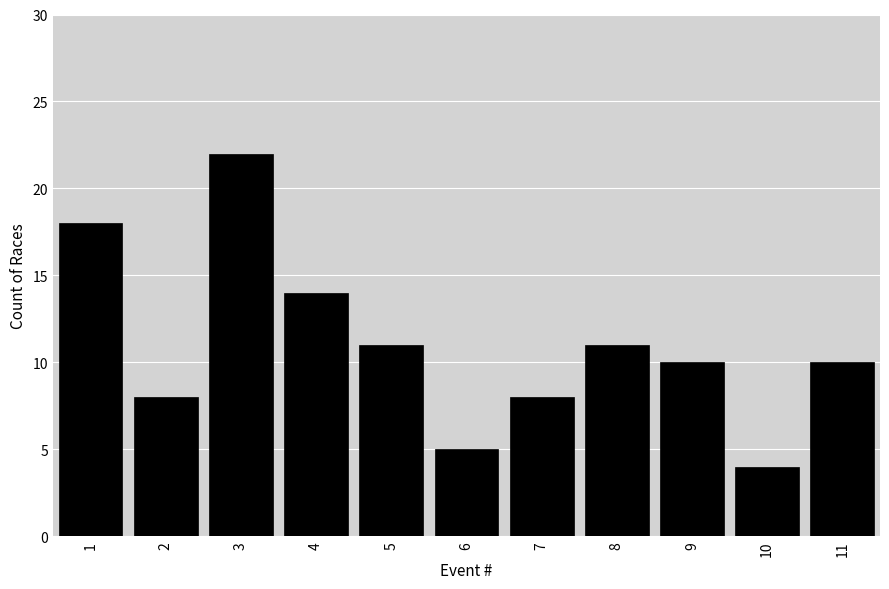

Reading left to right, list all the values displayed in this chart.

18	8	22	14	11	5	8	11	10	4	10